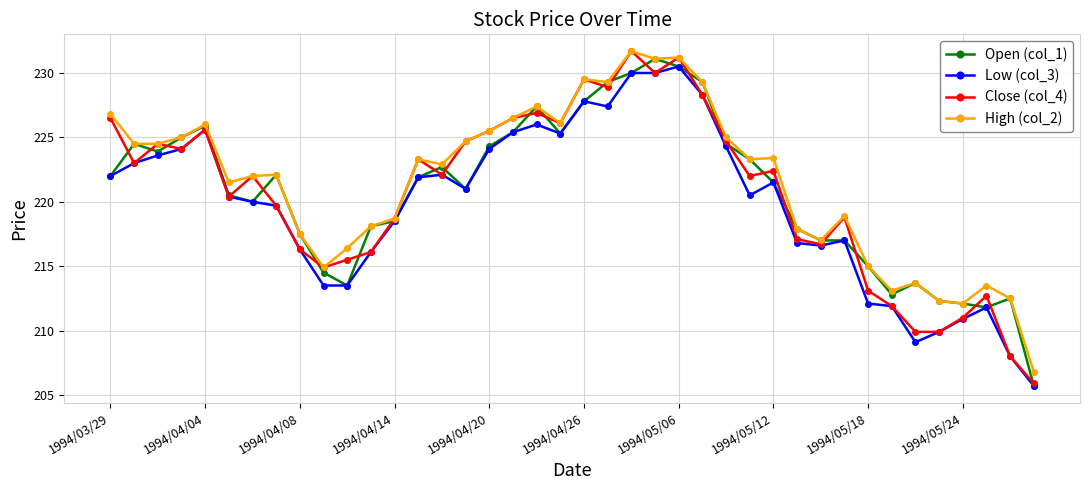

What is the difference between the maximum and minimum values in the High (col_2) series?

24.9